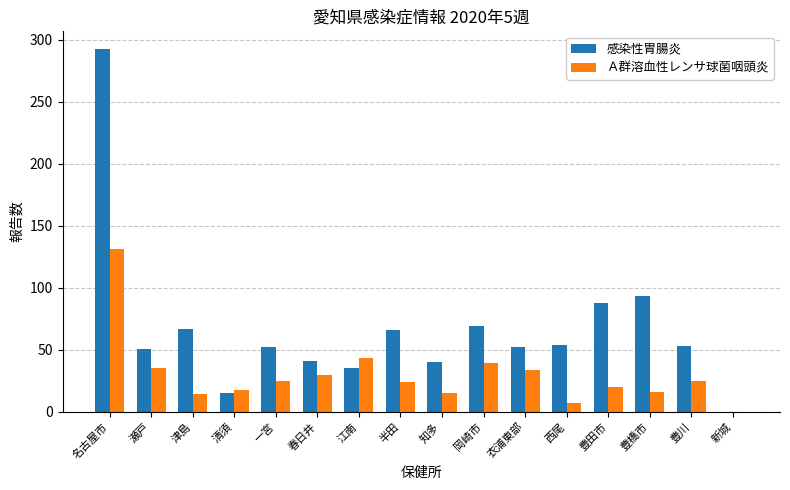

Between 江南 and 豊田市, which series saw the biggest shift?

感染性胃腸炎